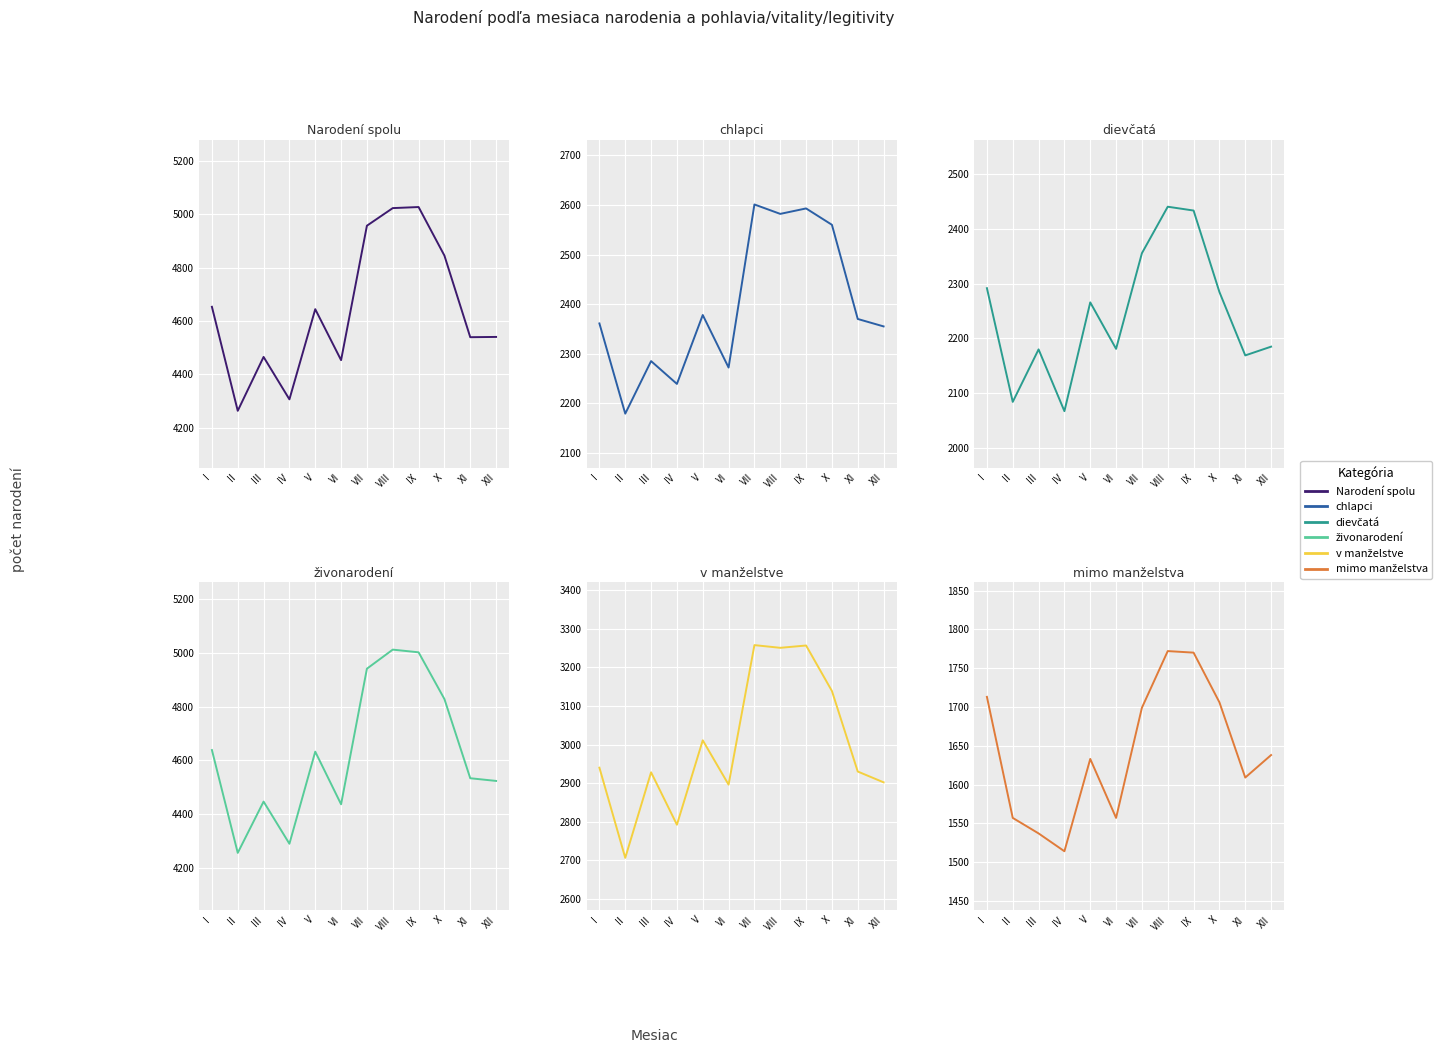

What is the spread (max minus min) of values at XI?

2930